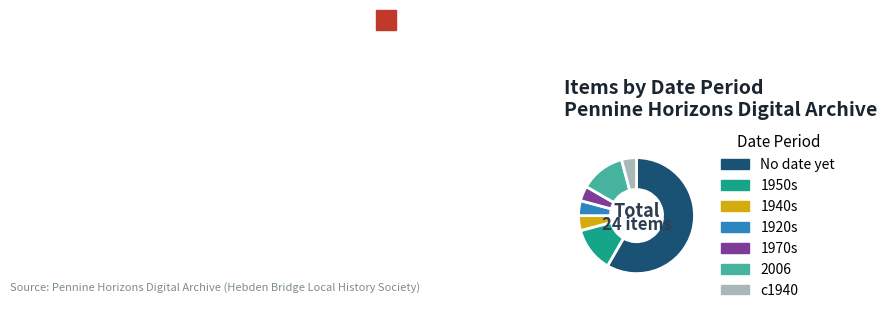

Approximately how many times larger is the value at c1940 compared to 1940s?

1.0